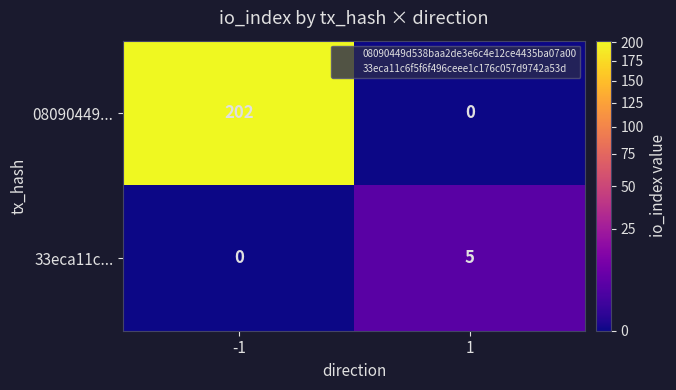

What is the total value across all series at -1?

202